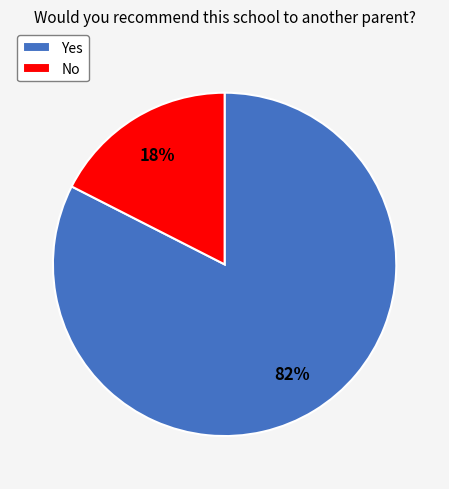

Rank the categories by value from highest to lowest.

Yes, No